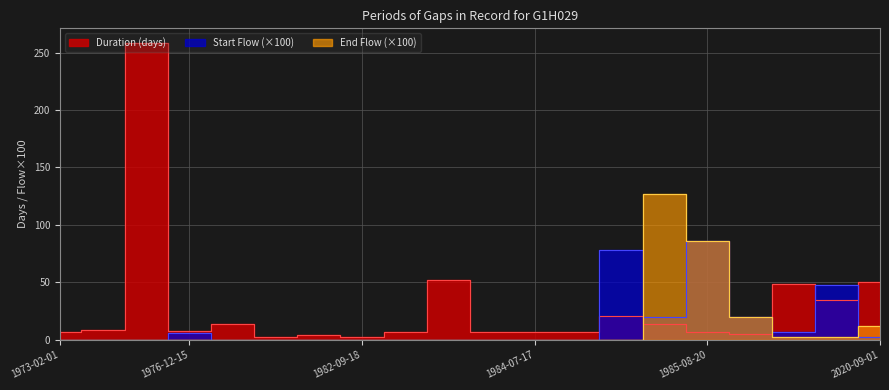

Reading left to right, extract all data points from this chart.

Duration (days): 1973-02-01=7.1	1974-06-05=8.2	1975-01-30=258.1	1976-12-15=8.0	1977-01-12=14.0	1977-02-02=2.5	1982-09-09=4.6	1982-09-18=3.0	1982-09-21=7.0	1982-10-02=52.4	1984-07-10=7.0	1984-07-17=7.0	1984-07-24=7.0	1984-09-11=21.0	1985-07-30=13.9	1985-08-20=7.0	1985-10-17=4.9	1985-10-29=49.0	1988-10-04=35.0	2020-09-01=50.0
Start Flow: 1973-02-01=0.0	1974-06-05=0.0	1975-01-30=0.0	1976-12-15=5.9	1977-01-12=0.0	1977-02-02=0.0	1982-09-09=0.0	1982-09-18=0.0	1982-09-21=0.0	1982-10-02=0.0	1984-07-10=0.0	1984-07-17=0.0	1984-07-24=0.0	1984-09-11=77.9	1985-07-30=20.1	1985-08-20=86.4	1985-10-17=20.1	1985-10-29=6.7	1988-10-04=48.2	2020-09-01=2.8
End Flow: 1973-02-01=0.0	1974-06-05=0.0	1975-01-30=0.0	1976-12-15=0.0	1977-01-12=0.0	1977-02-02=0.0	1982-09-09=0.0	1982-09-18=0.0	1982-09-21=0.0	1982-10-02=0.0	1984-07-10=0.0	1984-07-17=0.0	1984-07-24=0.0	1984-09-11=0.0	1985-07-30=126.5	1985-08-20=86.4	1985-10-17=20.1	1985-10-29=2.8	1988-10-04=2.8	2020-09-01=12.2